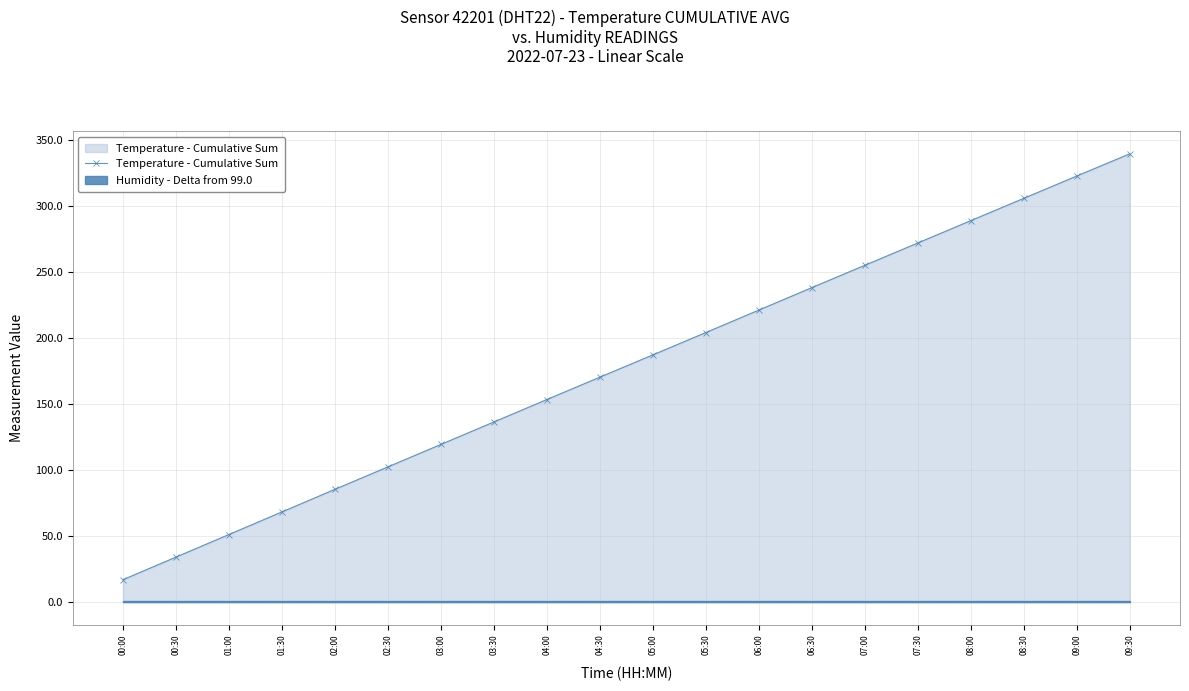

How many lines are shown in the chart?

1